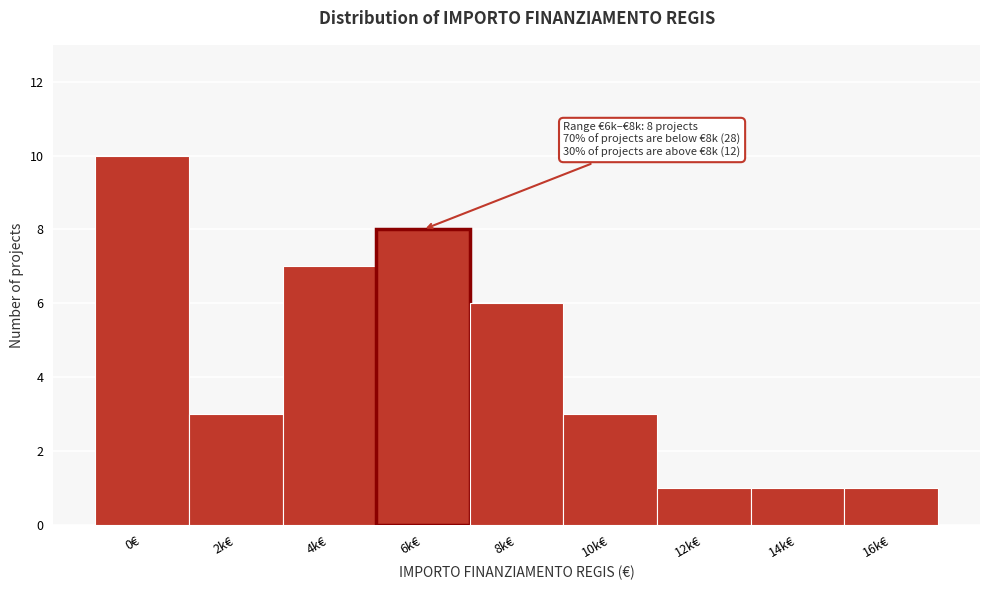

Reading left to right, what are all the values shown in this chart?

10	3	7	8	6	3	1	1	1